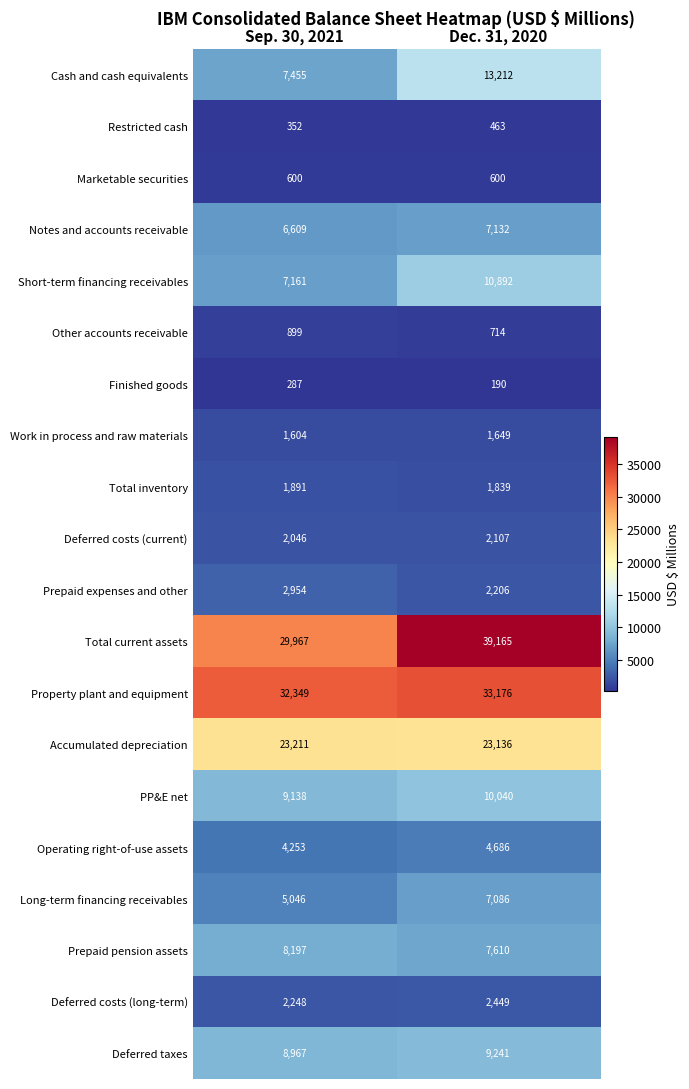

Which series has the largest range (max minus min)?

Total current assets